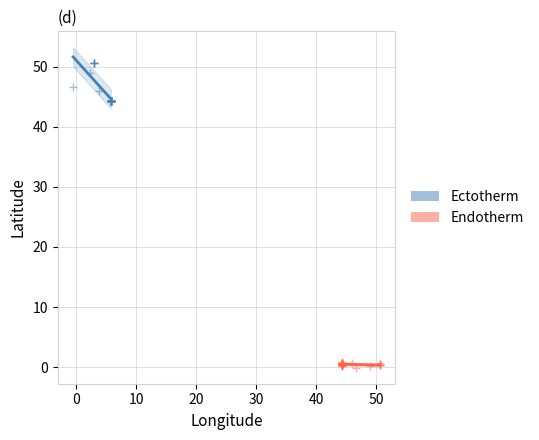

What are all the series names shown in the legend?

Ectotherm, Endotherm